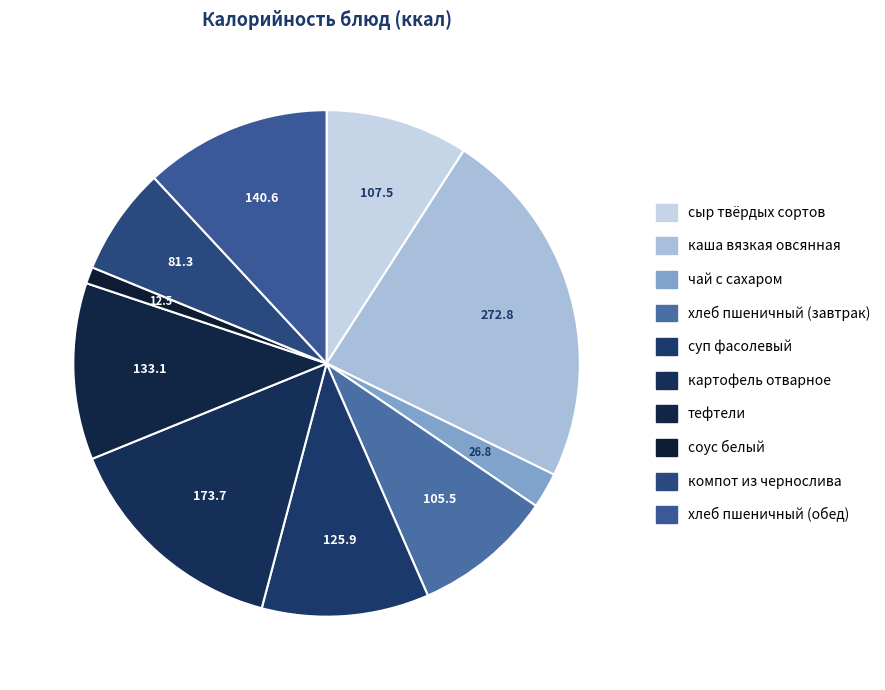

Which slice is the largest?

каша вязкая овсянная